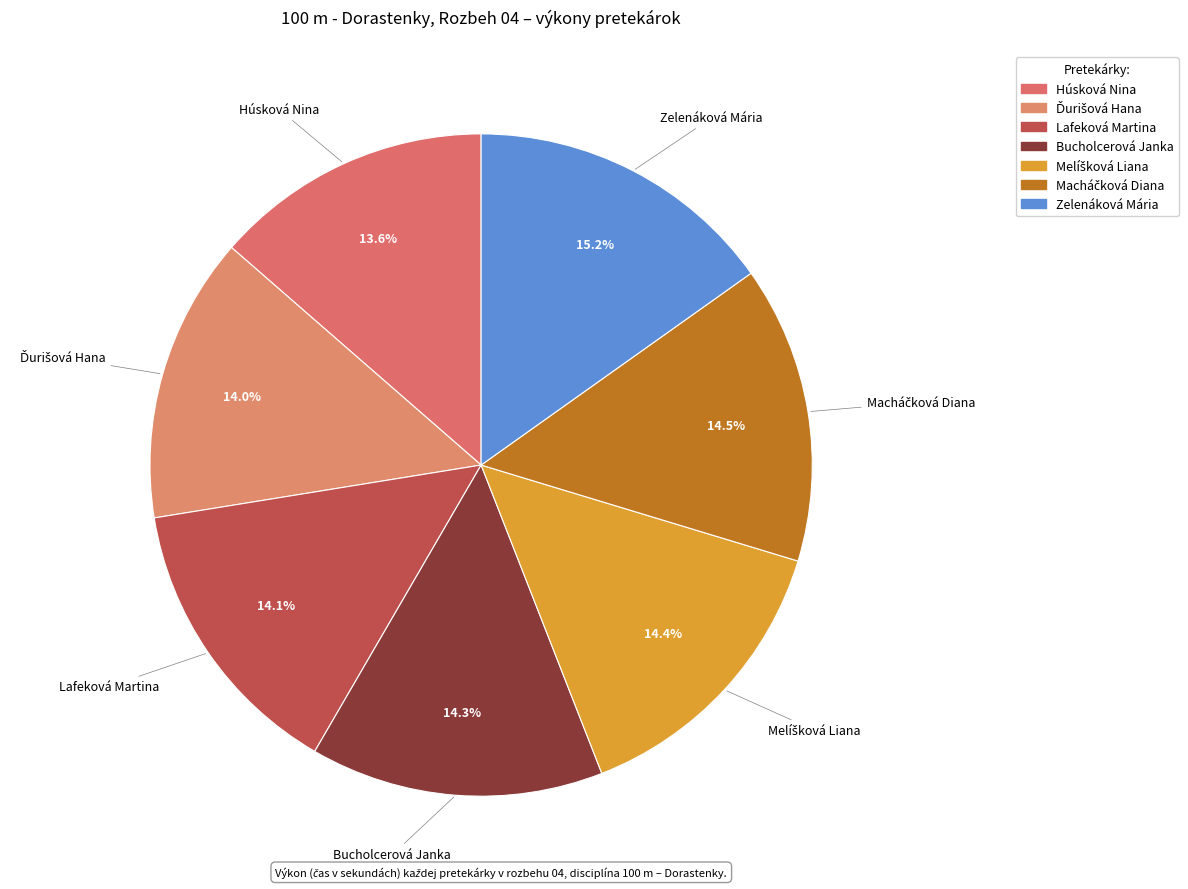

What percentage is NOT represented by Bucholcerová Janka?

85.7%